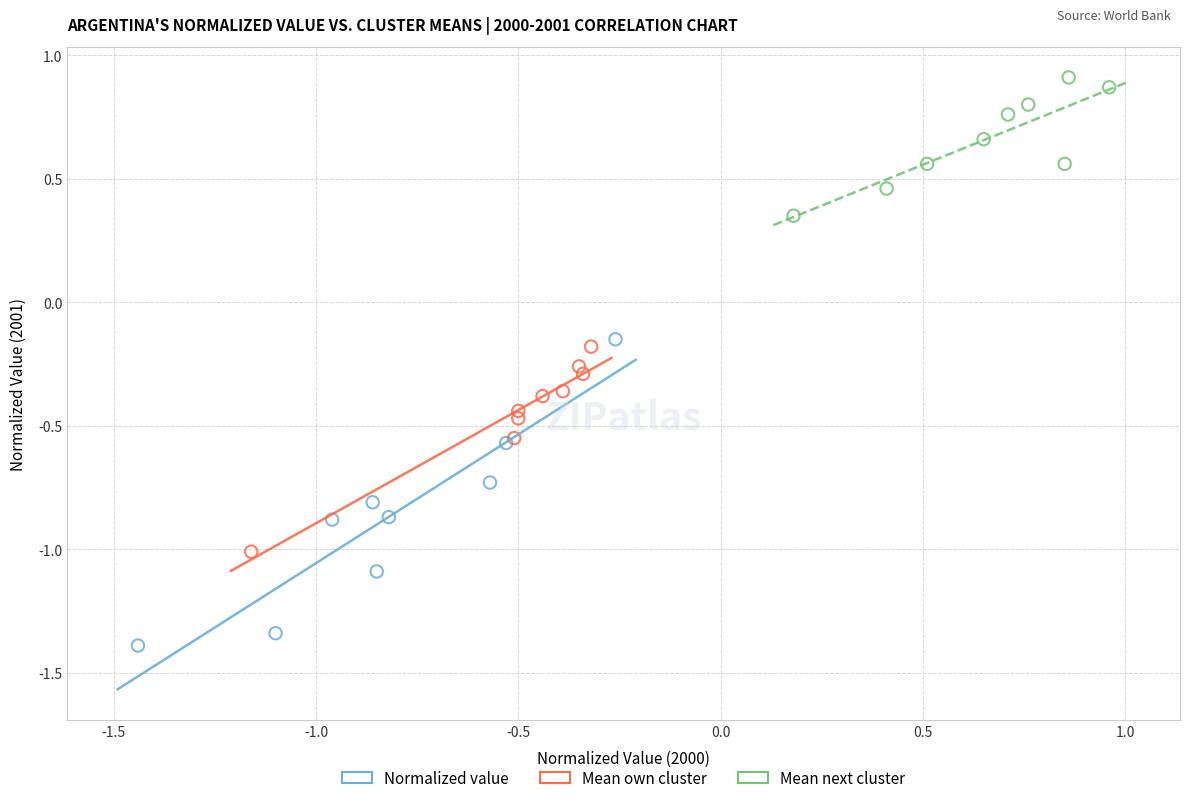

Which series contains the lowest Y value?

Normalized value